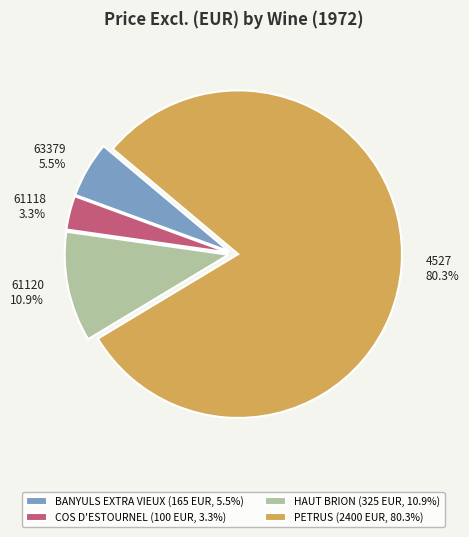

What is the largest slice in the pie chart?

PETRUS (2400 EUR, 80.3%)